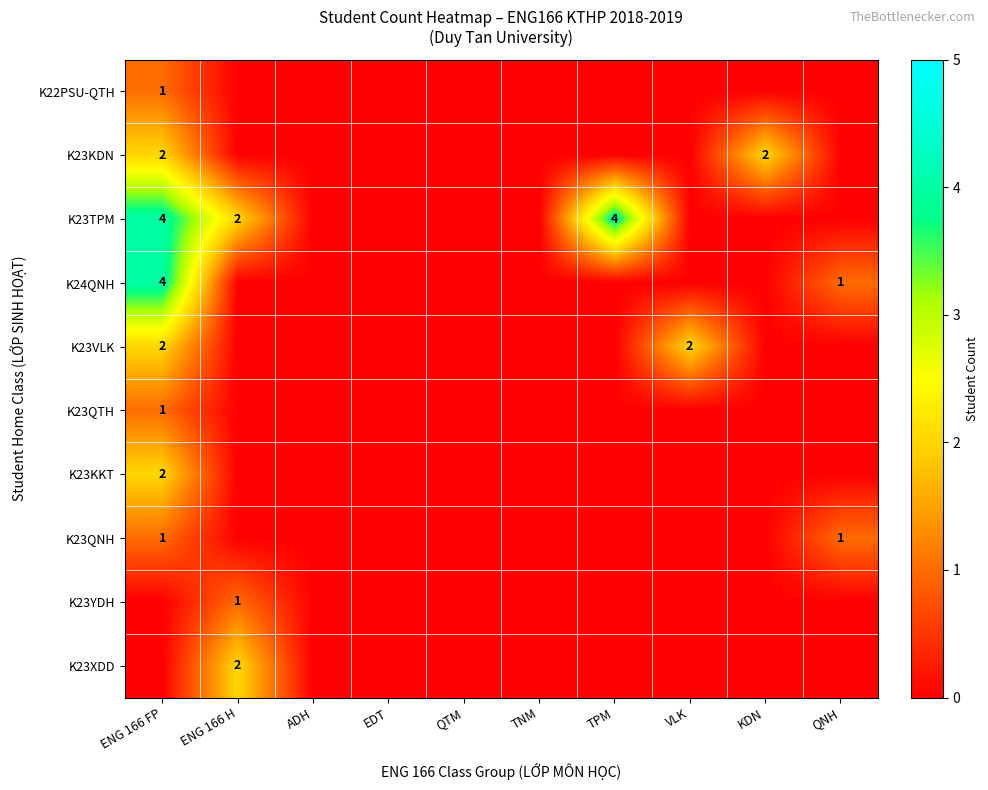

The value of K23TPM at ENG 166 FP is 4. True or false?

True